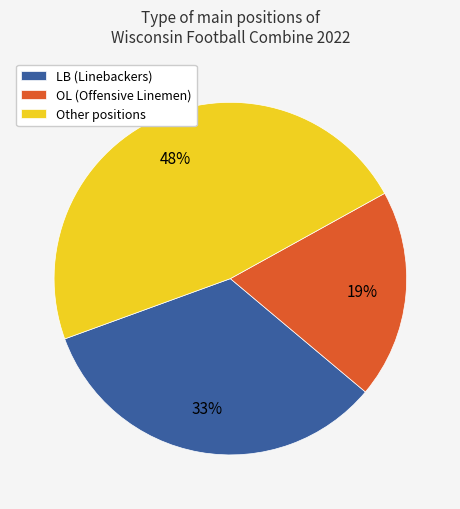

Combined, do OL (Offensive Linemen) and Other positions account for over 50%?

Yes